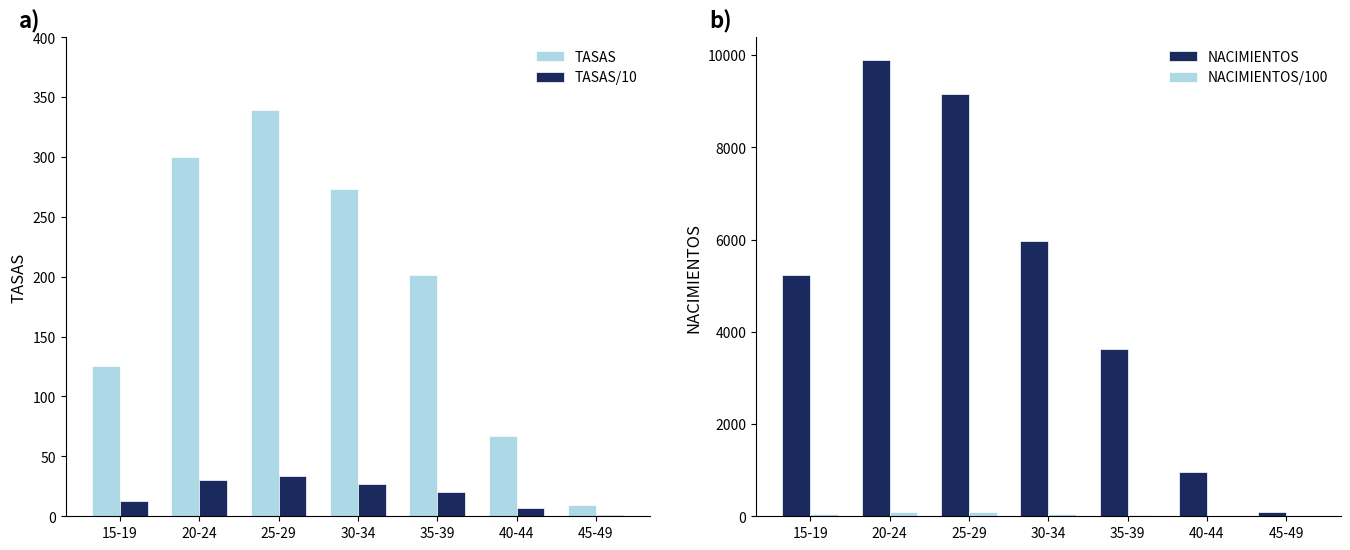

What is the total value across all series at 30-34?

6325.8